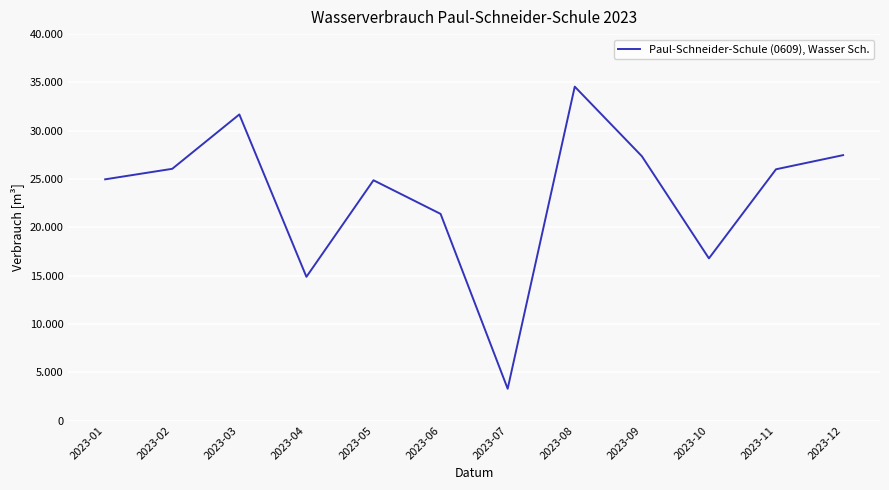

Is it true that the value at 2023-05 is 37513?

False